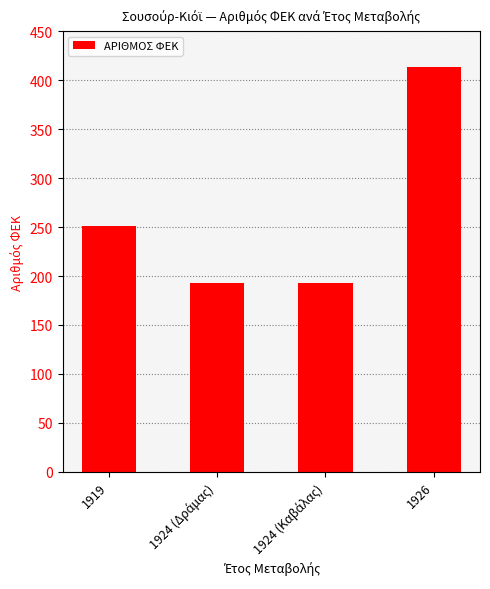

The value at 1919 is 133. True or false?

False